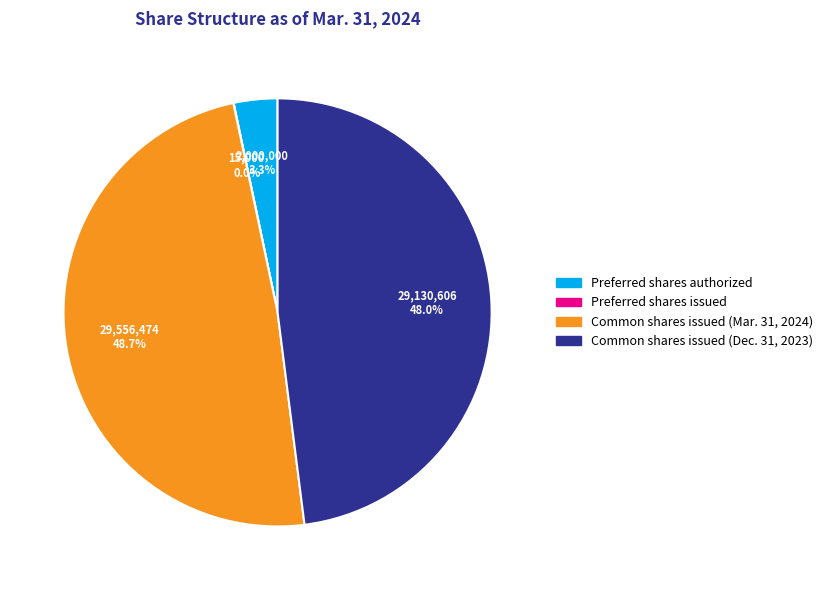

To the nearest percent, what percentage of the pie is Common shares issued (Mar. 31, 2024)?

49%